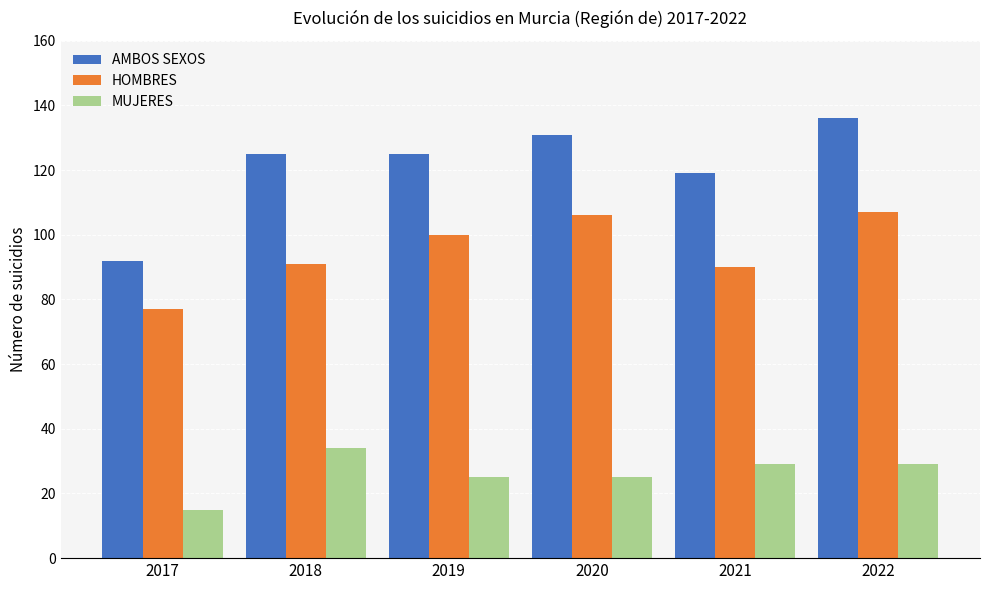

What are all the series names shown in the legend?

AMBOS SEXOS, HOMBRES, MUJERES